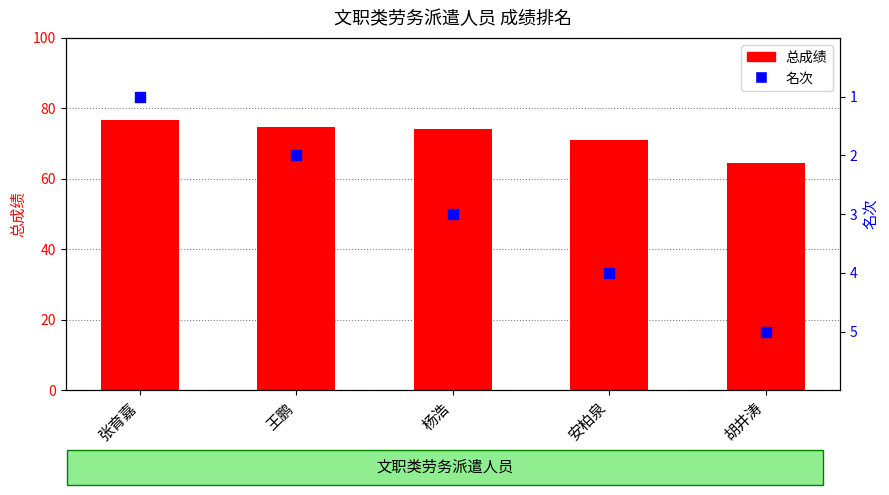

At how many categories does at least one series exceed 40?

5